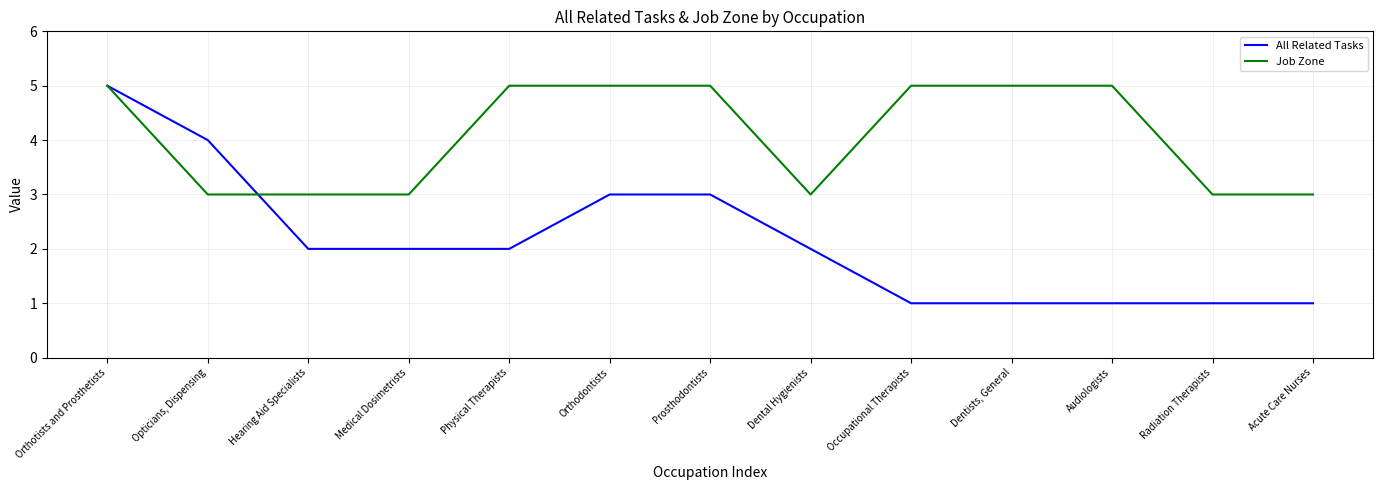

Which series changed the most between Orthodontists and Dental Hygienists?

Job Zone